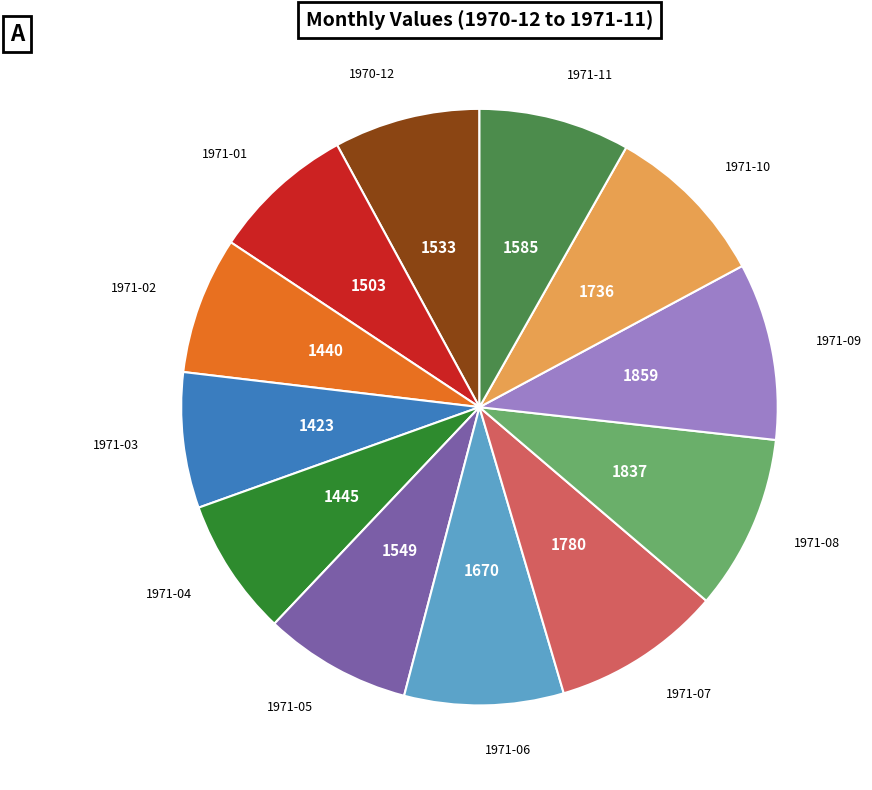

How many slices are in this pie chart?

12